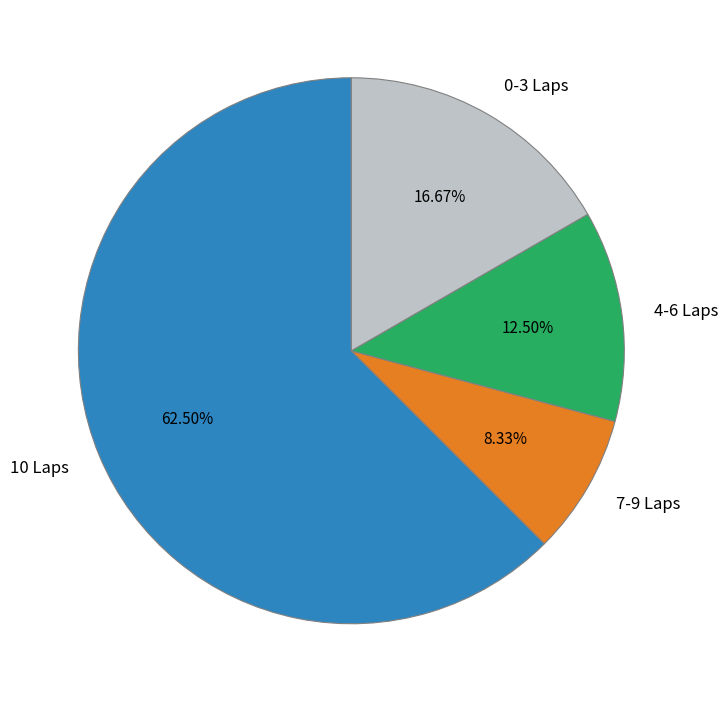

Is there any slice that represents more than half of the pie?

Yes